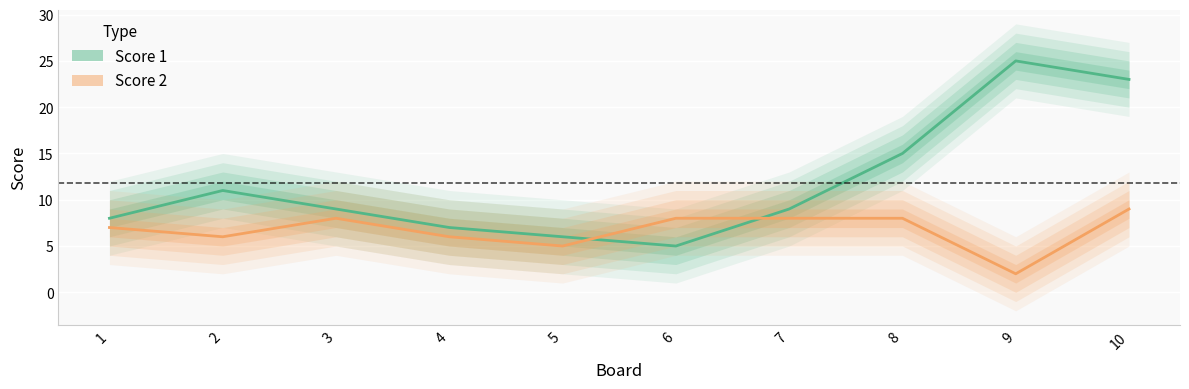

Reading left to right, list all the values displayed in this chart.

Score 1: 8	11	9	7	6	5	9	15	25	23
Score 2: 7	6	8	6	5	8	8	8	2	9